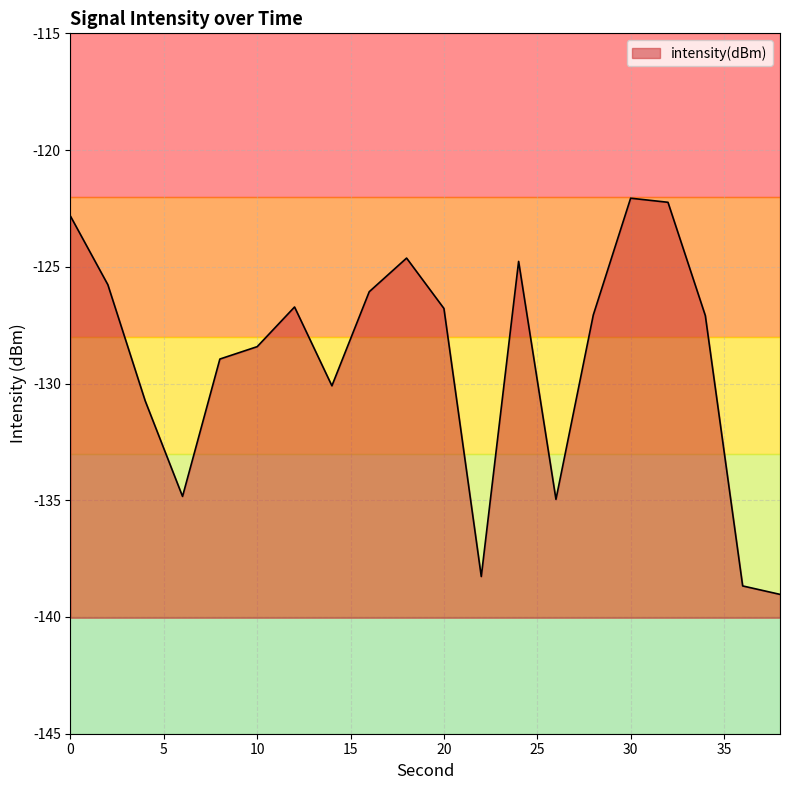

Which category has the highest value across all series?

30